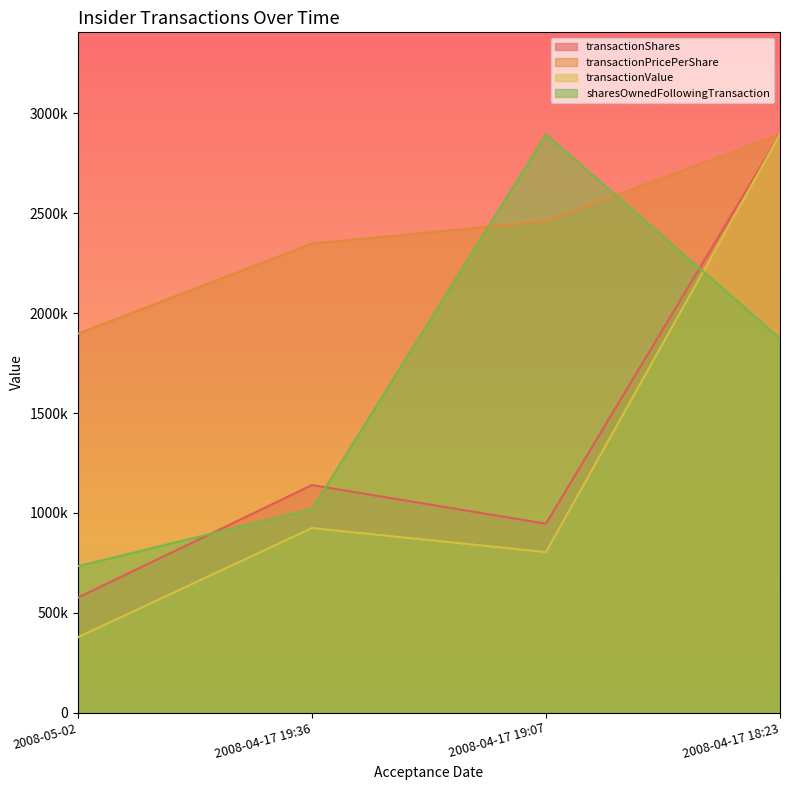

What is the difference between the highest and lowest values at 2008-05-02?

1519900.1